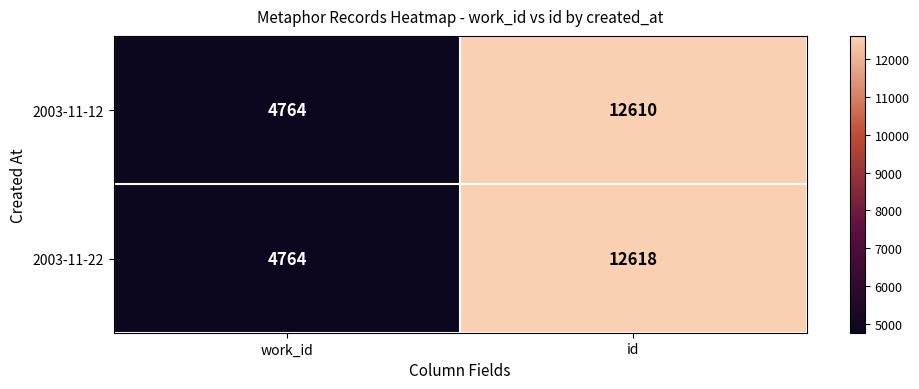

Reading left to right, list all the values displayed in this chart.

2003-11-12: work_id=4764	id=12610
2003-11-22: work_id=4764	id=12618